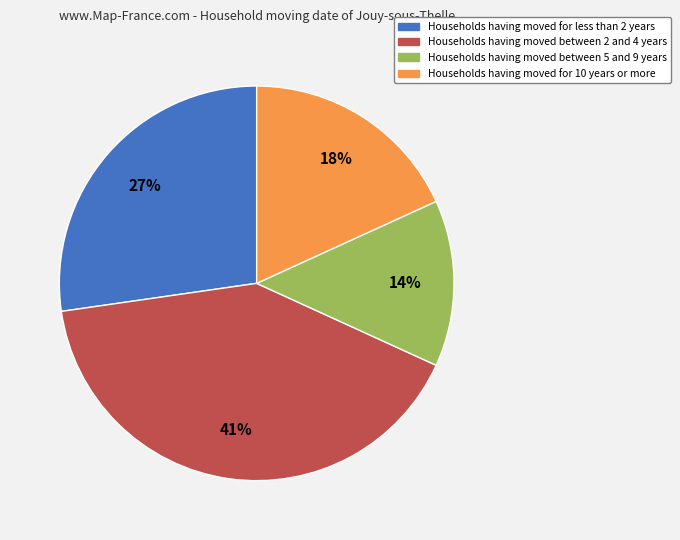

To the nearest percent, what is the difference between the largest and smallest slice percentages?

27%